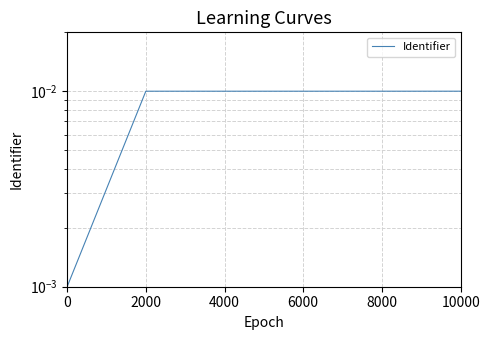

Is it true that the value at 2000 is 0.0?

True